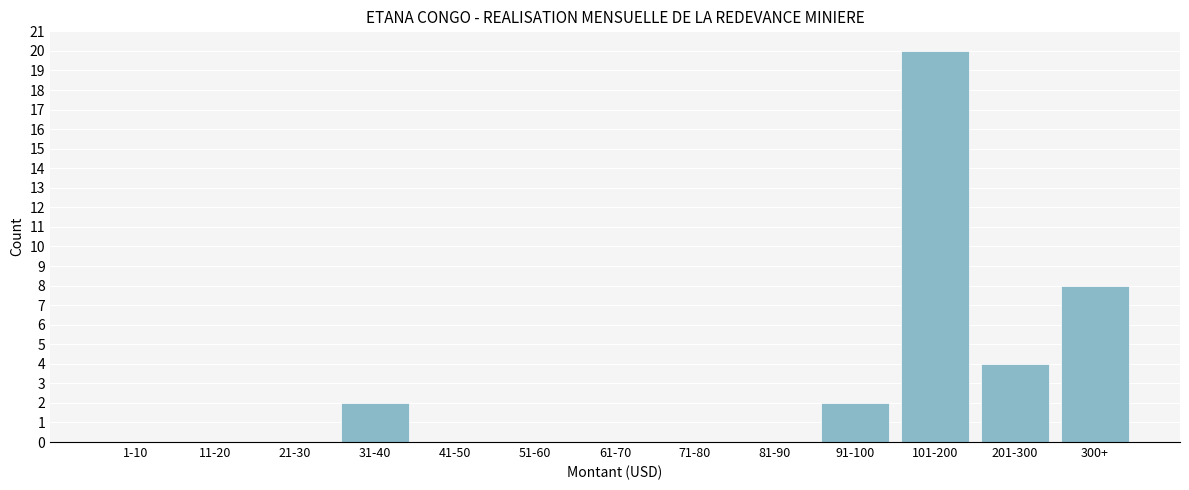

Reading left to right, transcribe all the data shown in this chart.

1-10=0	11-20=0	21-30=0	31-40=2	41-50=0	51-60=0	61-70=0	71-80=0	81-90=0	91-100=2	101-200=20	201-300=4	300+=8